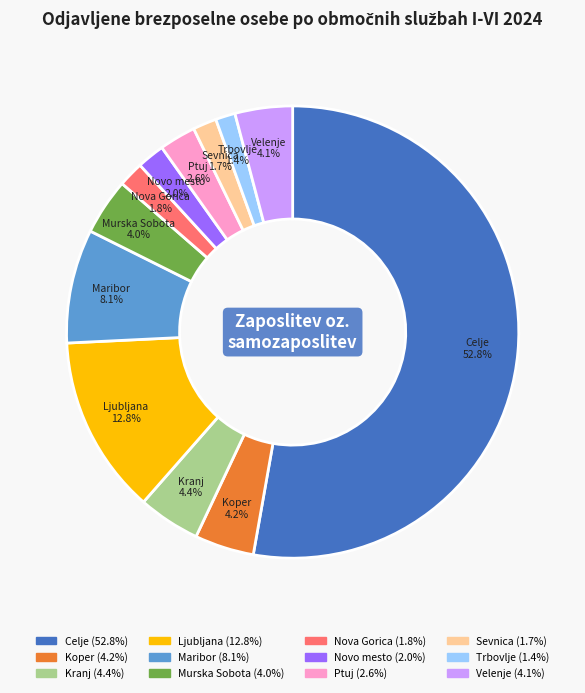

Approximately how many times larger is the value at Maribor compared to Nova Gorica?

4.5